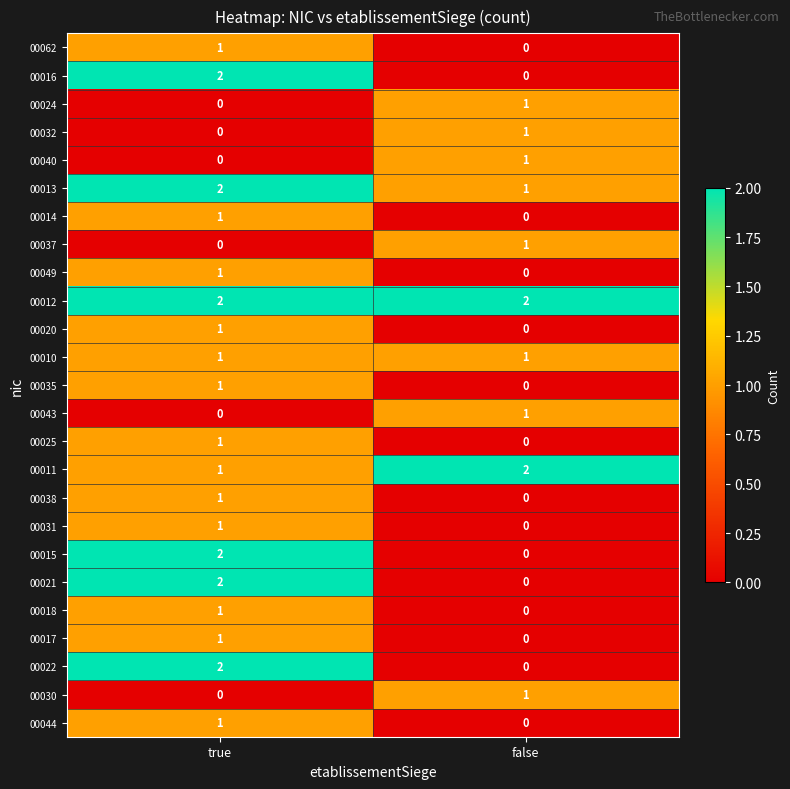

True or false: 00016 has a value of -1 at false.

False